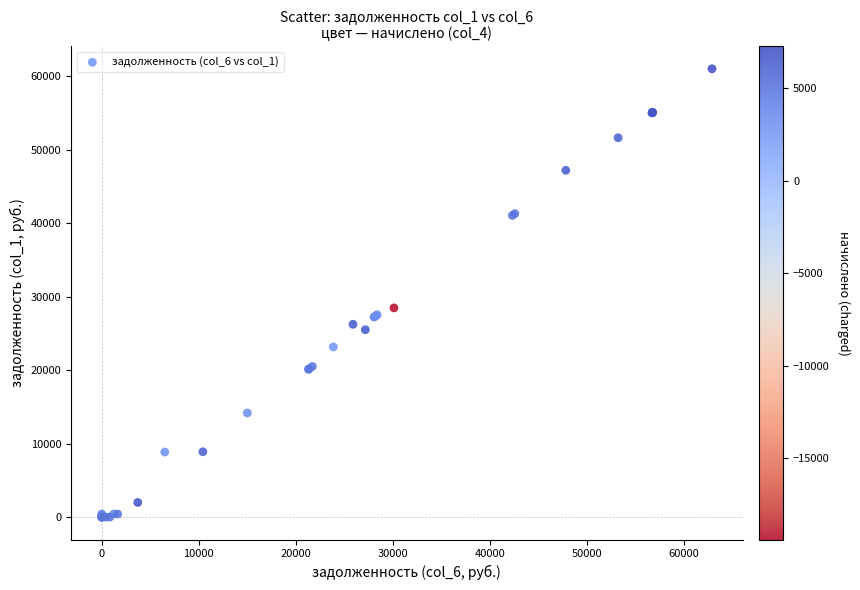

What Y value in the scatter plot is closest to 30525?

28489.6